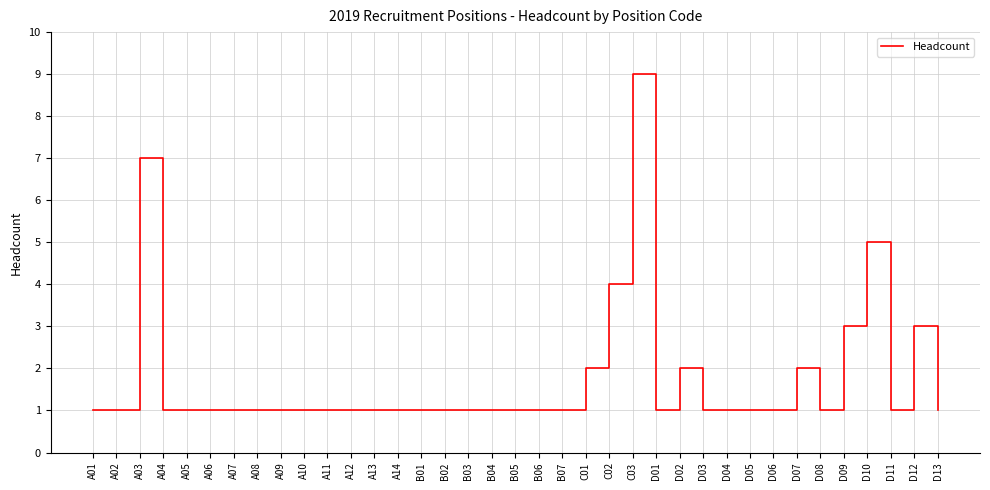

What position from the right is A14?

24